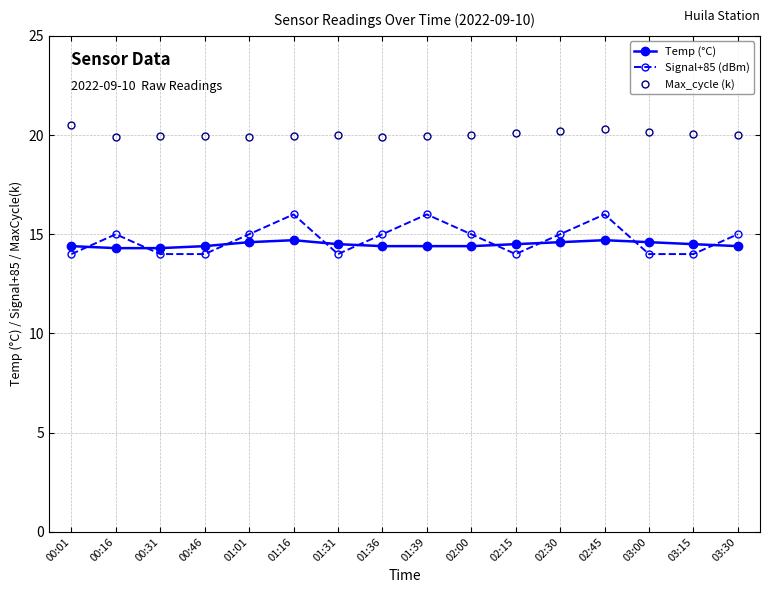

True or false: Signal+85 (dBm) has a value of 21.3 at 02:15.

False